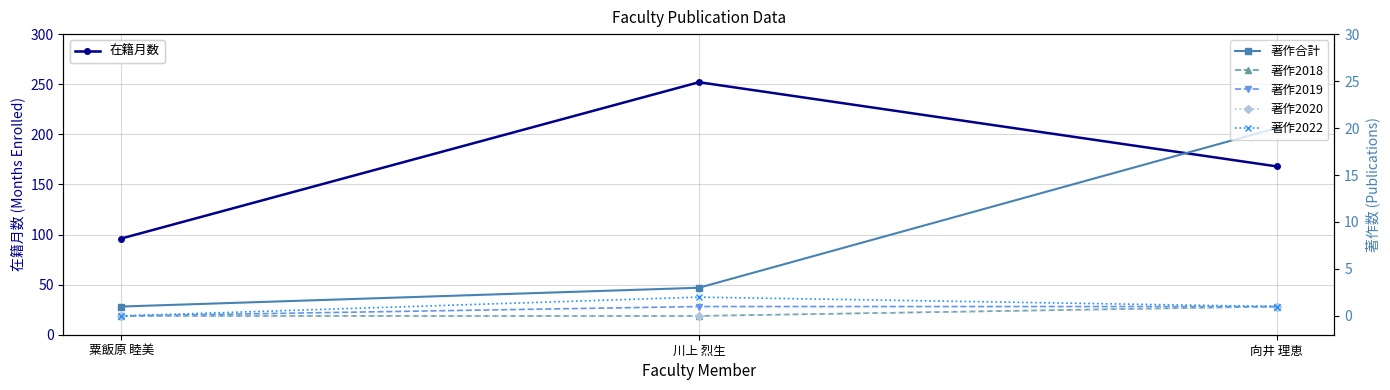

The 著作2019 series shows 0 at 粟飯原 睦美. True or false?

False